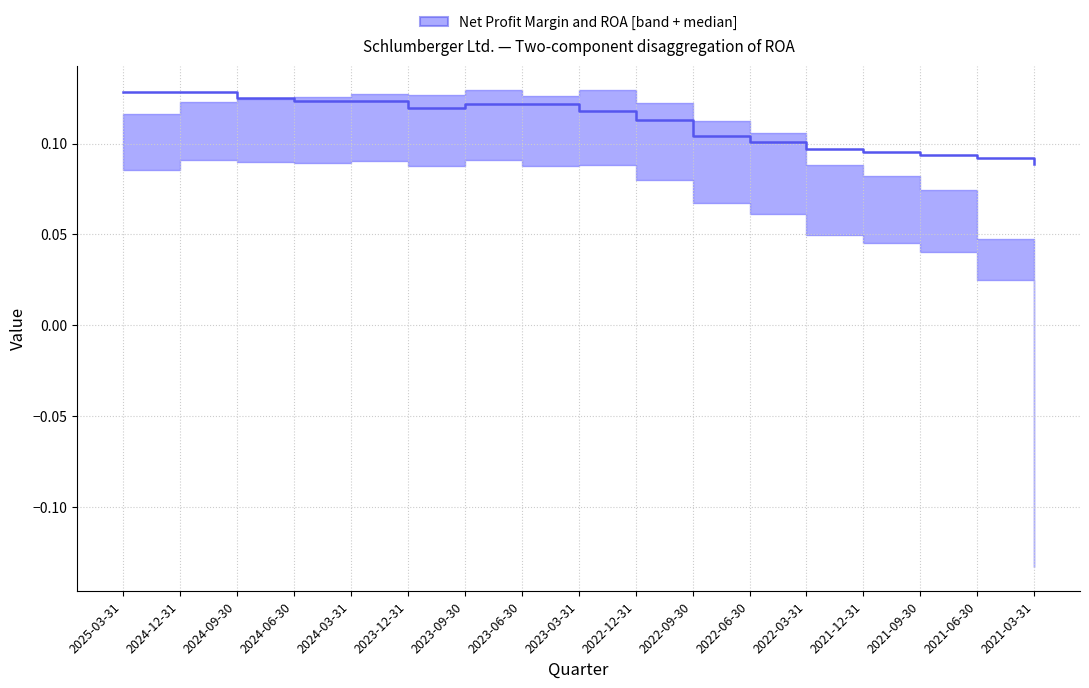

List the labels in order of value, largest first.

2025-03-31, 2024-12-31, 2024-09-30, 2024-06-30, 2024-03-31, 2023-09-30, 2023-06-30, 2023-12-31, 2023-03-31, 2022-12-31, 2022-09-30, 2022-06-30, 2022-03-31, 2021-12-31, 2021-09-30, 2021-06-30, 2021-03-31